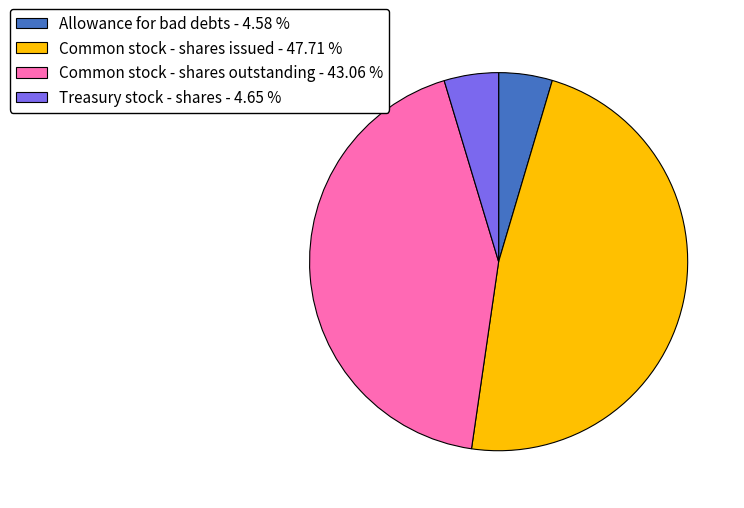

Does any single category account for the majority?

No